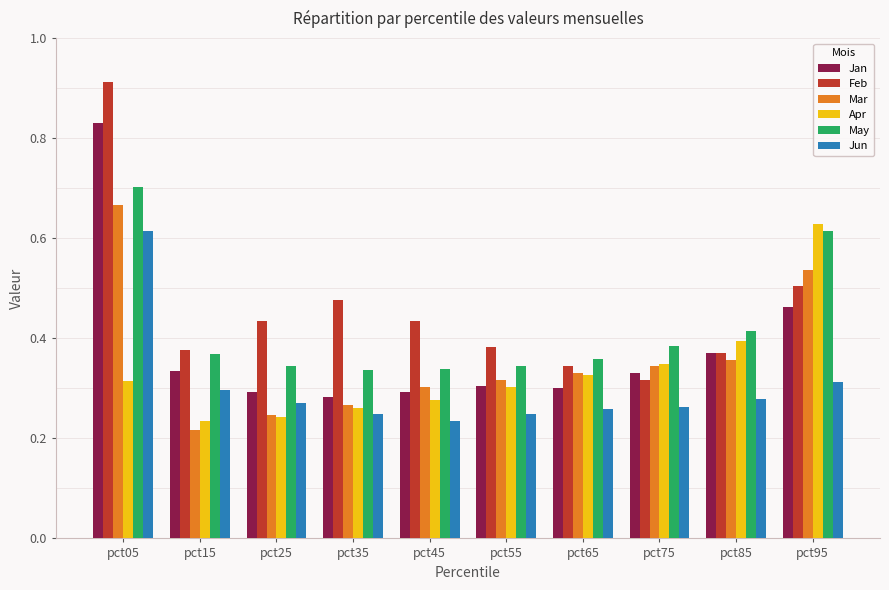

At which label does May reach its peak?

pct05